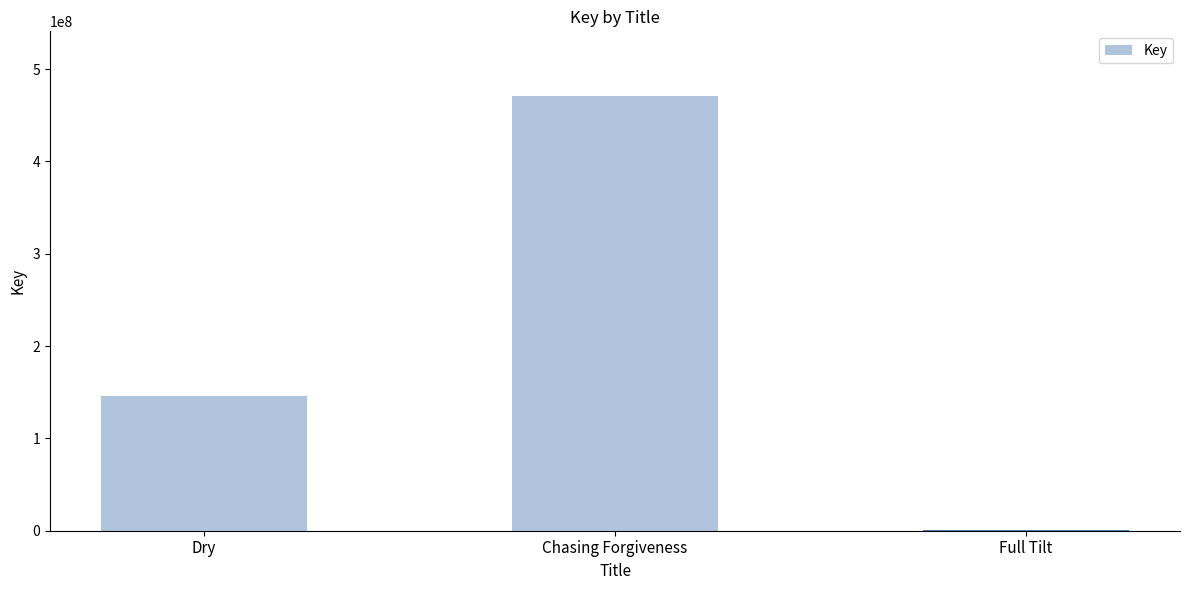

What is the difference between the values at Chasing Forgiveness and Full Tilt?

469950650